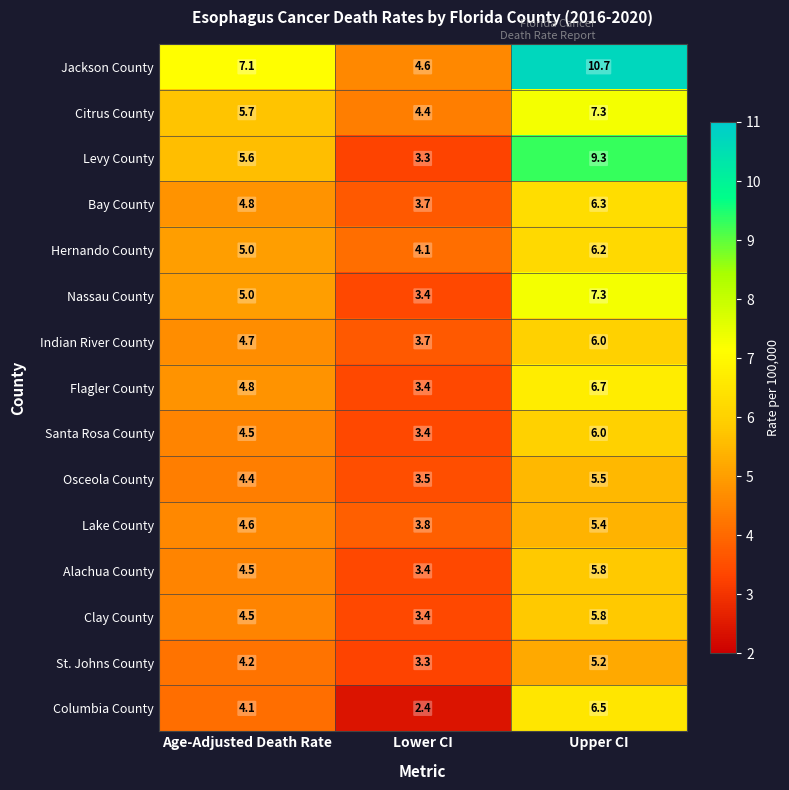

What is the sum of the Jackson County values at Upper CI and Age-Adjusted Death Rate?

17.8